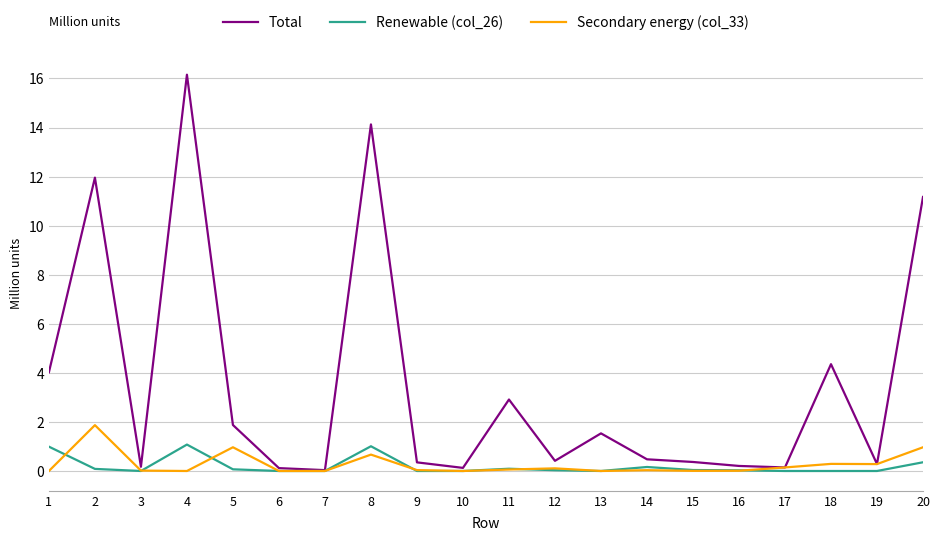

What are all the series names shown in the legend?

Total, Renewable (col_26), Secondary energy (col_33)